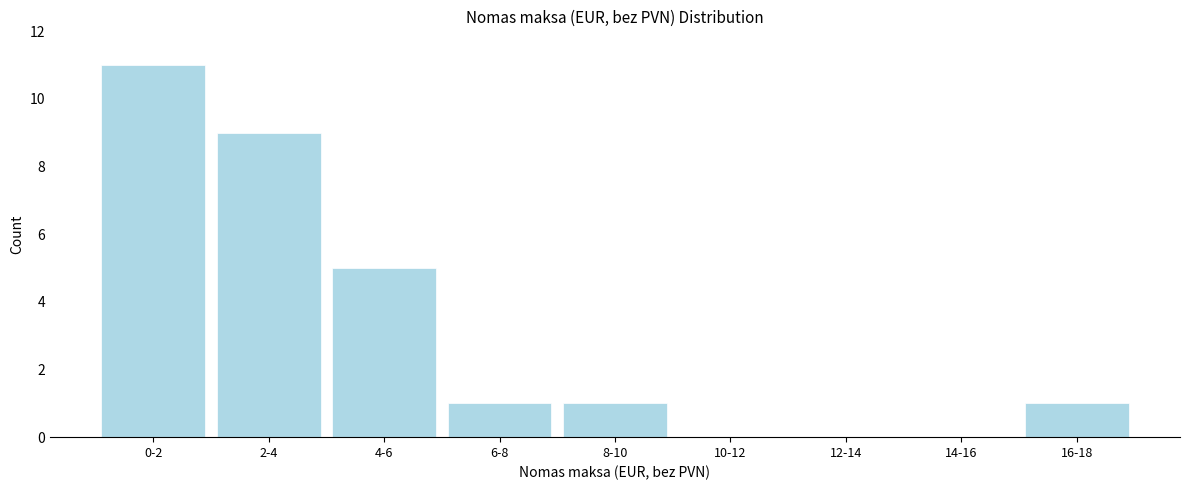

Reading left to right, extract all data points from this chart.

0-2=11	2-4=9	4-6=5	6-8=1	8-10=1	10-12=0	12-14=0	14-16=0	16-18=1